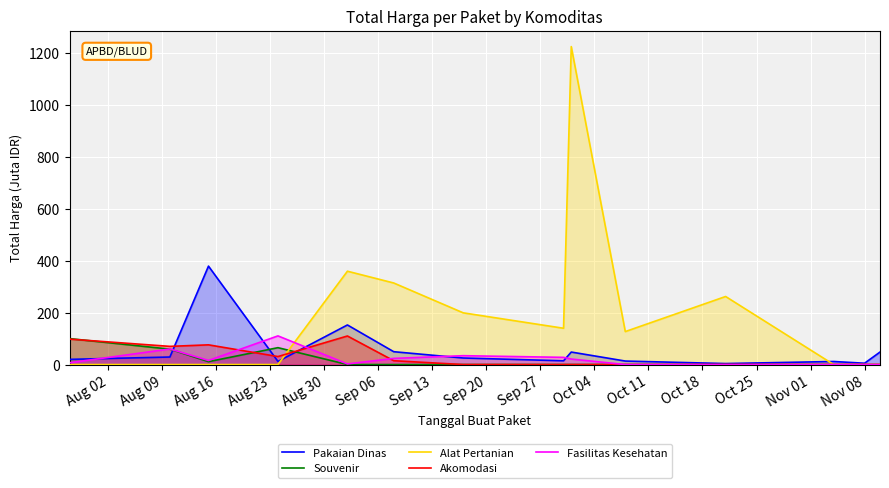

How many times do Fasilitas Kesehatan and Alat Pertanian cross each other?

1